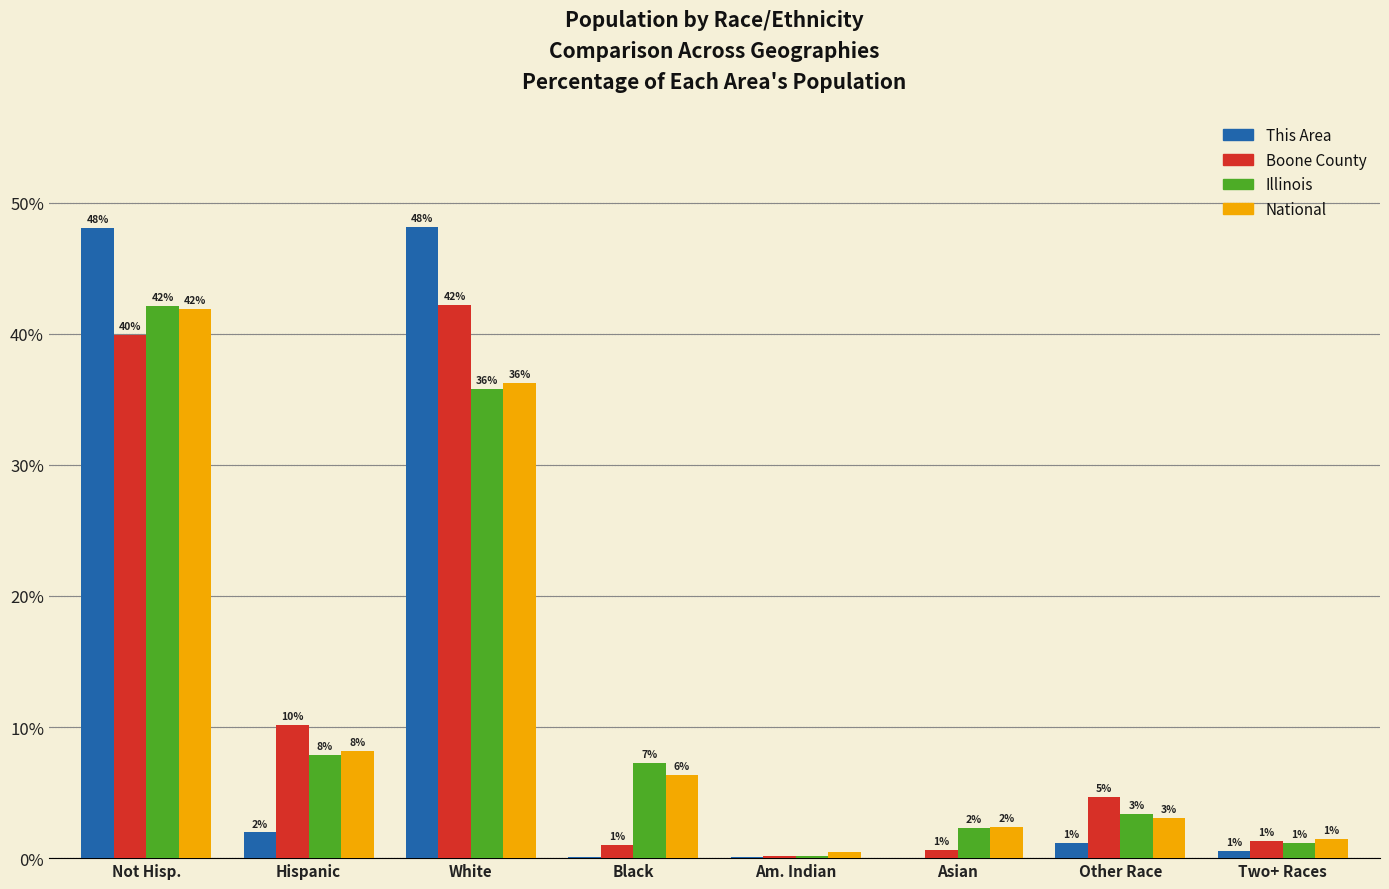

Is the value of Illinois at Black greater than the value of This Area at Hispanic?

Yes